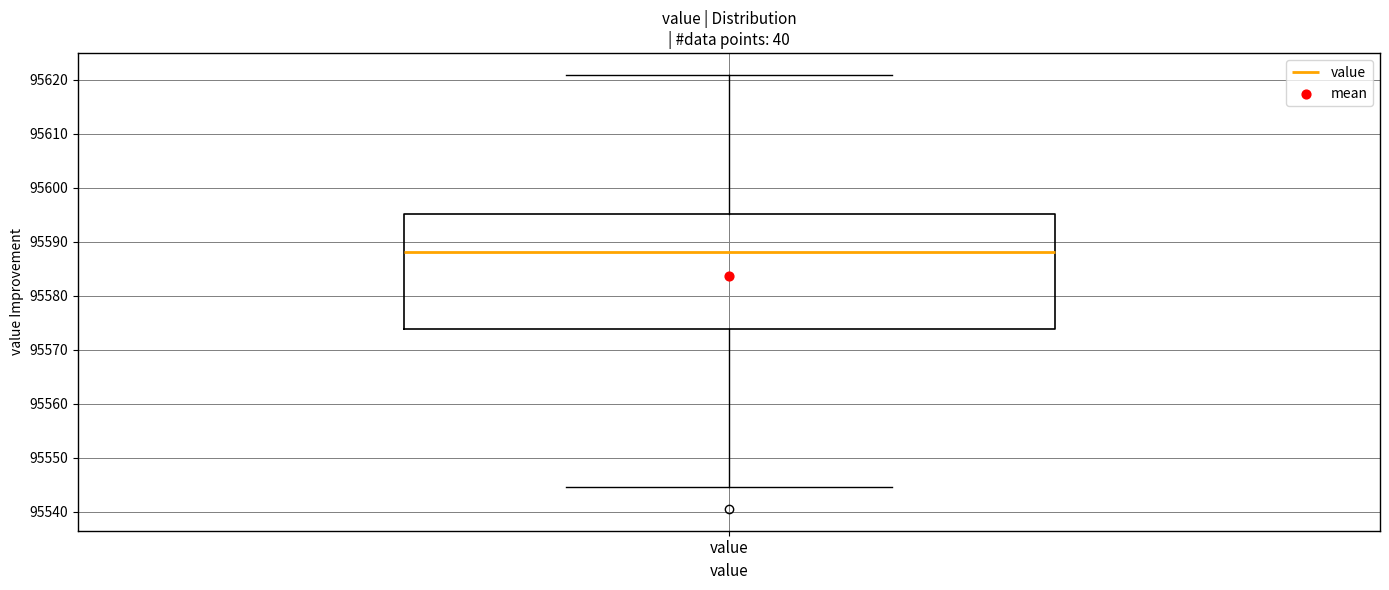

Read this box plot against the y-axis: the position of the median line, the range covered by the box, and the ends of both whiskers. The values are not printed on the chart, so give them approximately, as read against the axis.

median 95588, box 95574 to 95595, whiskers 95545 to 95621